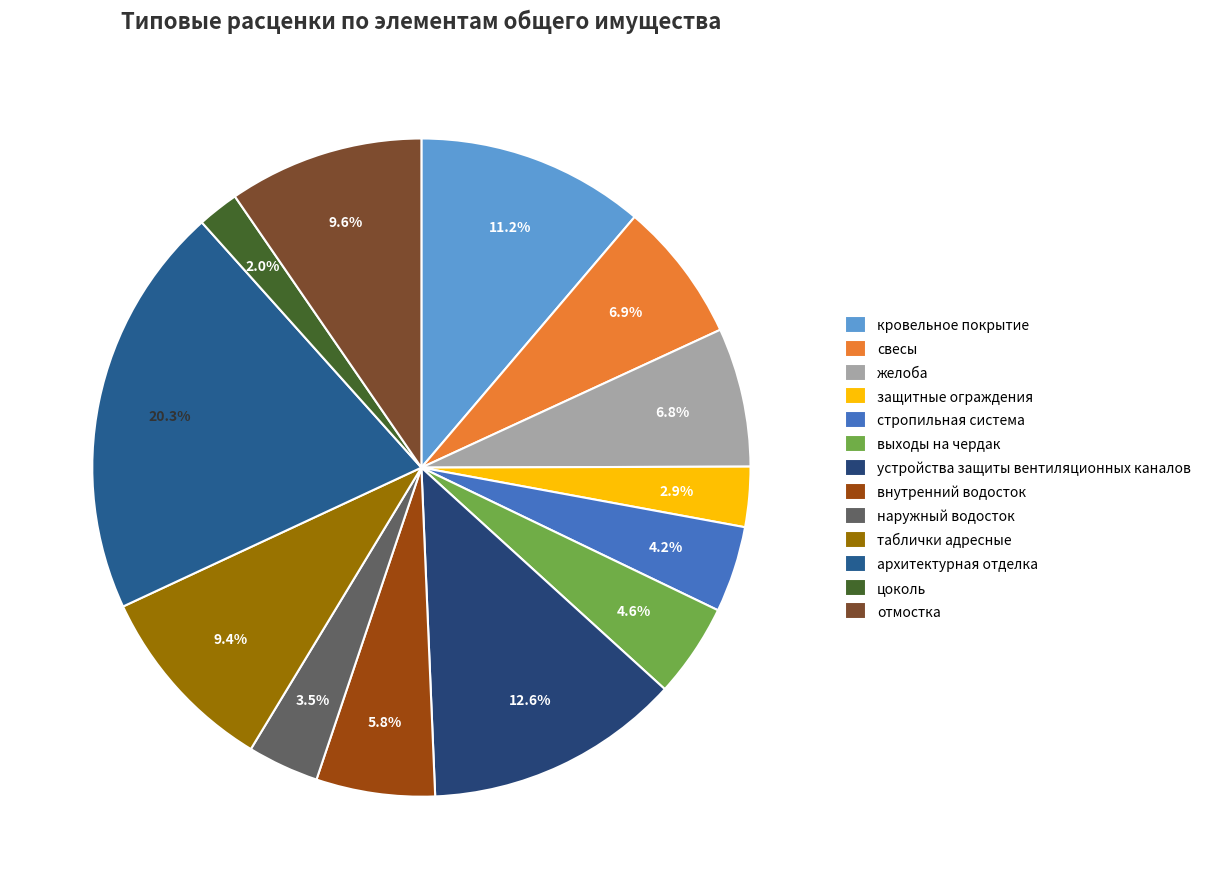

What portion of the pie excludes архитектурная отделка?

79.7%